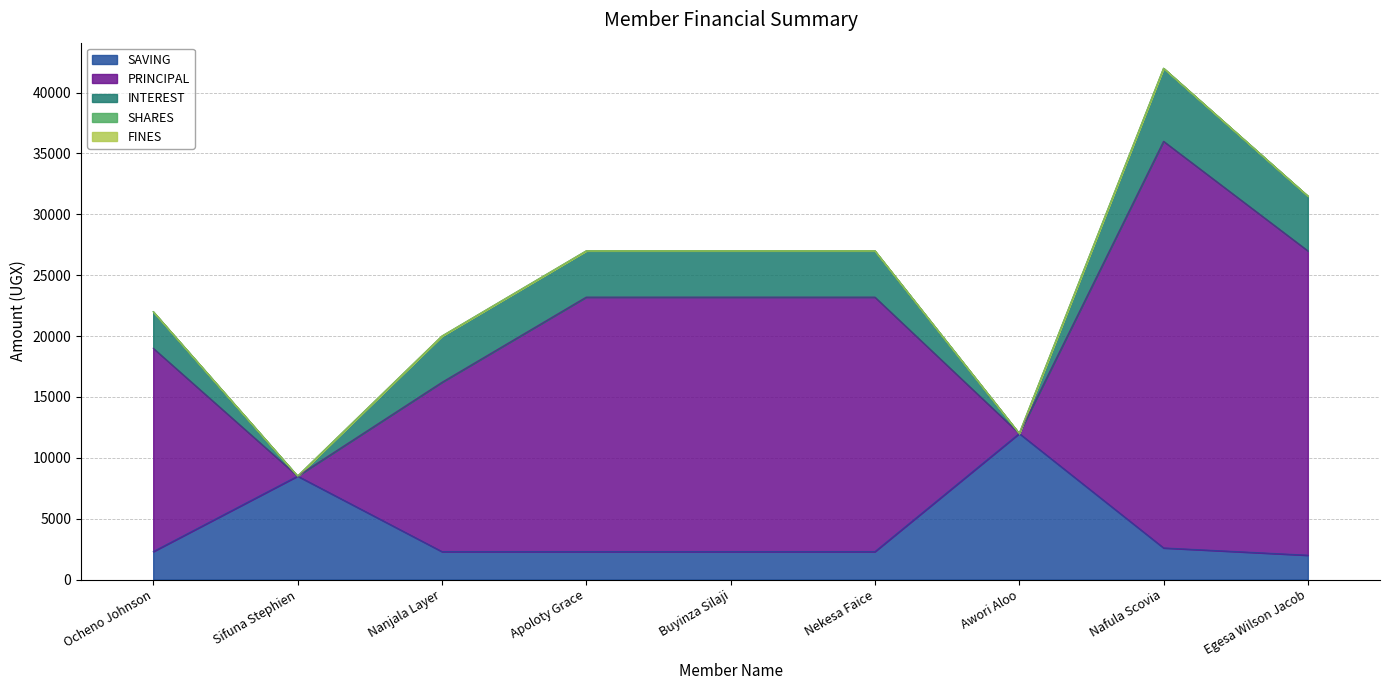

Rank the categories by SAVING value from lowest to highest.

Egesa Wilson Jacob, Ocheno Johnson, Nanjala Layer, Apoloty Grace, Buyinza Silaji, Nekesa Faice, Nafula Scovia, Sifuna Stephien, Awori Aloo